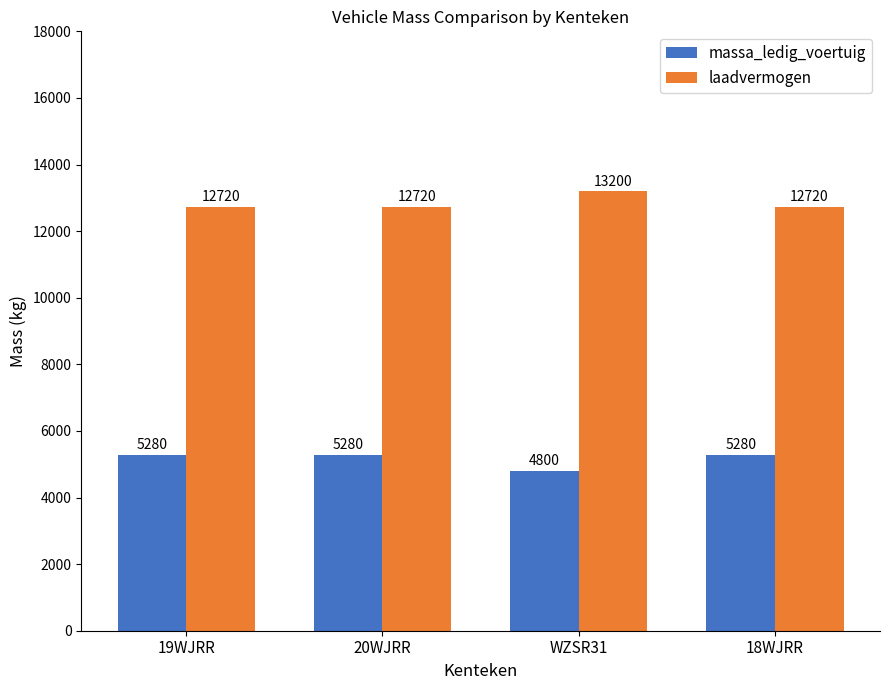

The value of massa_ledig_voertuig at 18WJRR is 6970. True or false?

False